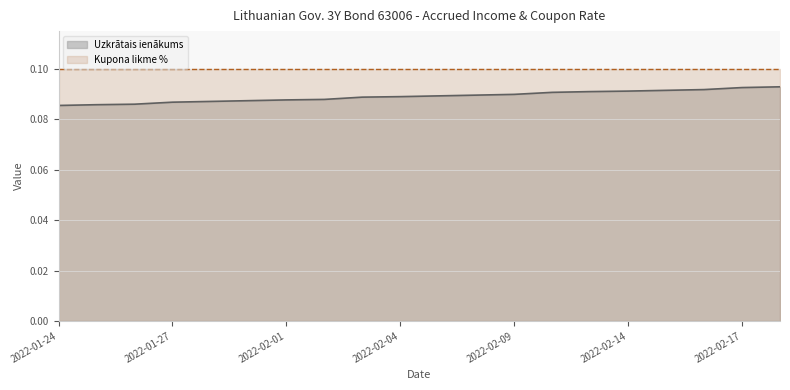

What is the sum of all values?

1.8